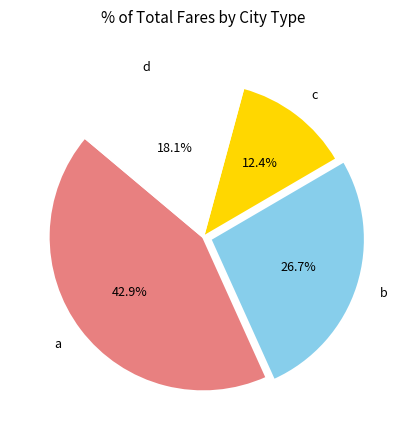

Rank the categories by value from lowest to highest.

c, d, b, a